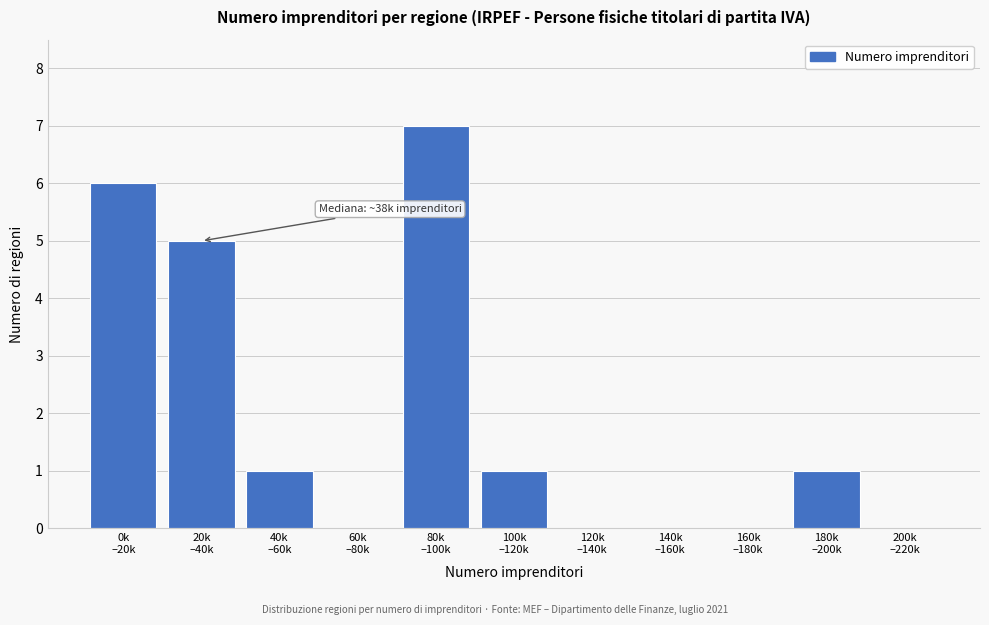

What is the greatest value displayed?

7